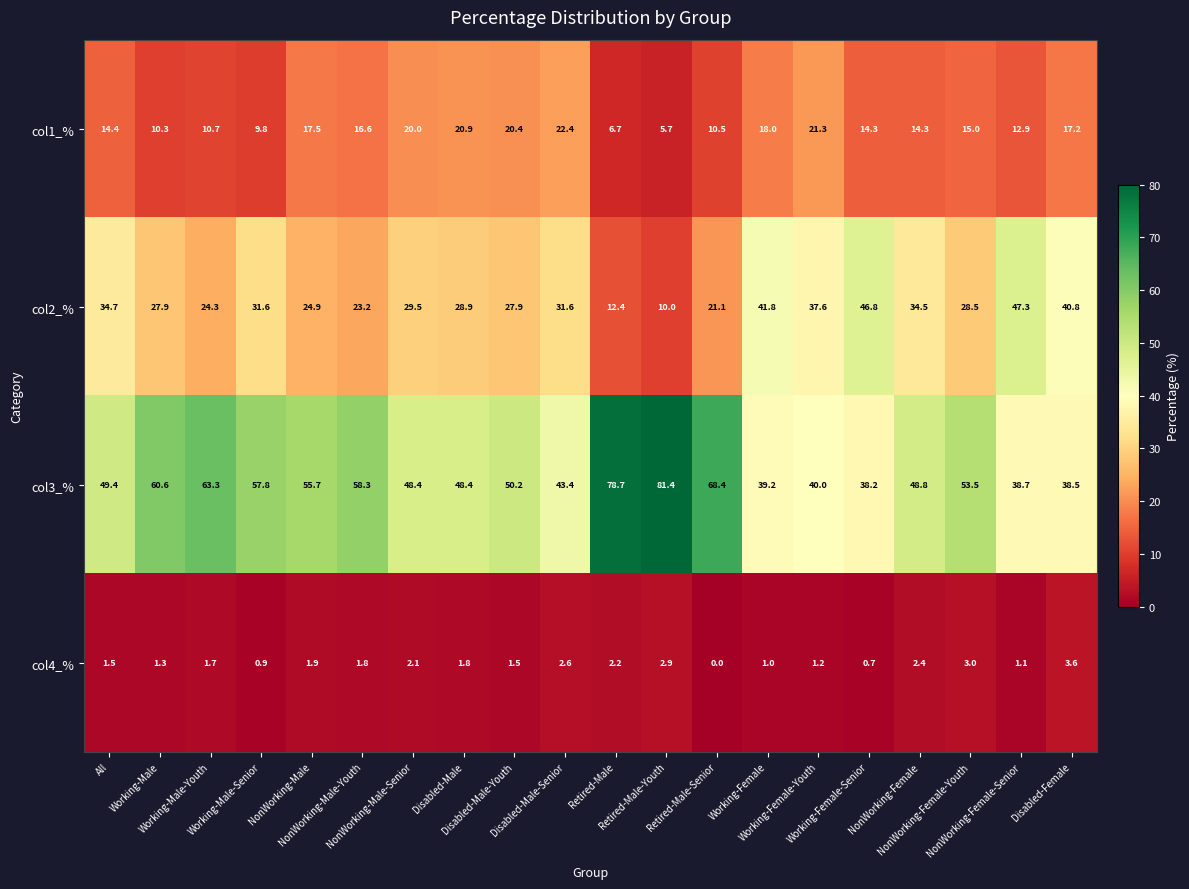

Which series changed the most between Retired-Male and Retired-Male-Youth?

col3_%